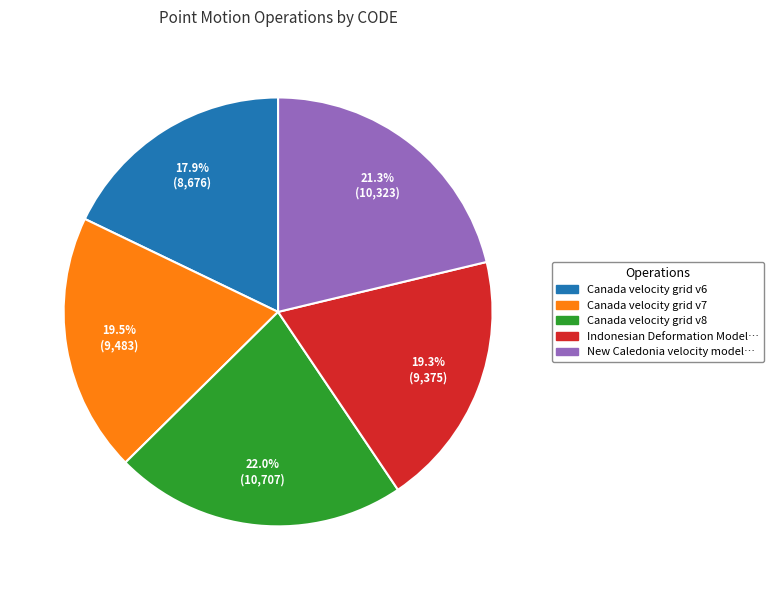

Is there a majority slice in this chart?

No